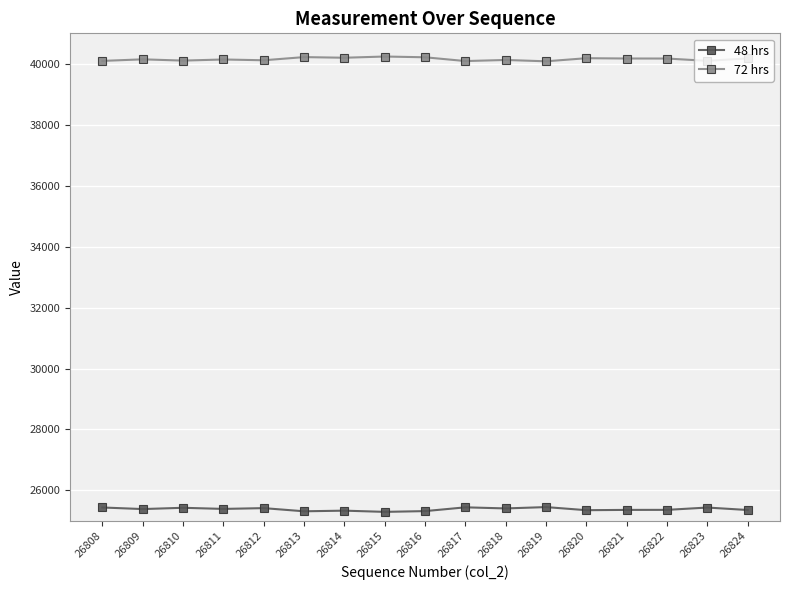

Rank the series at 26818 from lowest to highest value.

48 hrs, 72 hrs